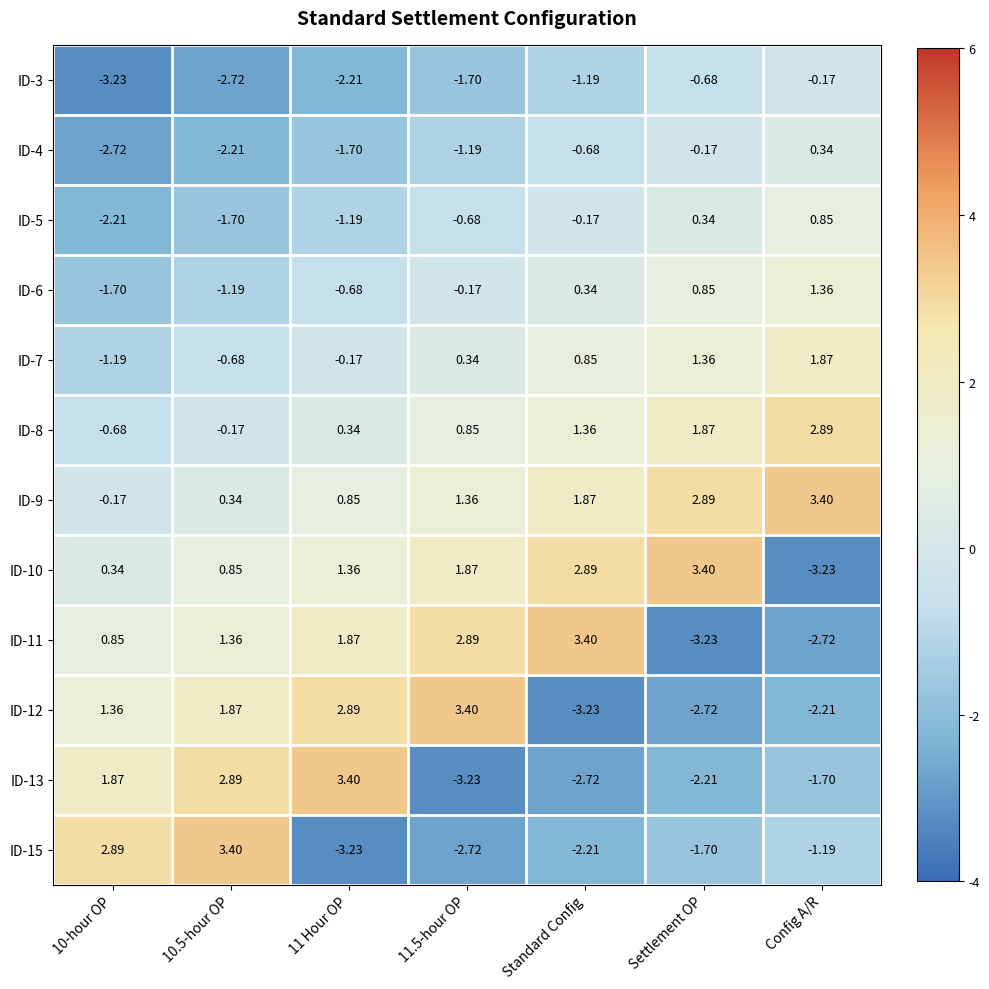

Where does the ID-3 series first go above -1?

Settlement OP